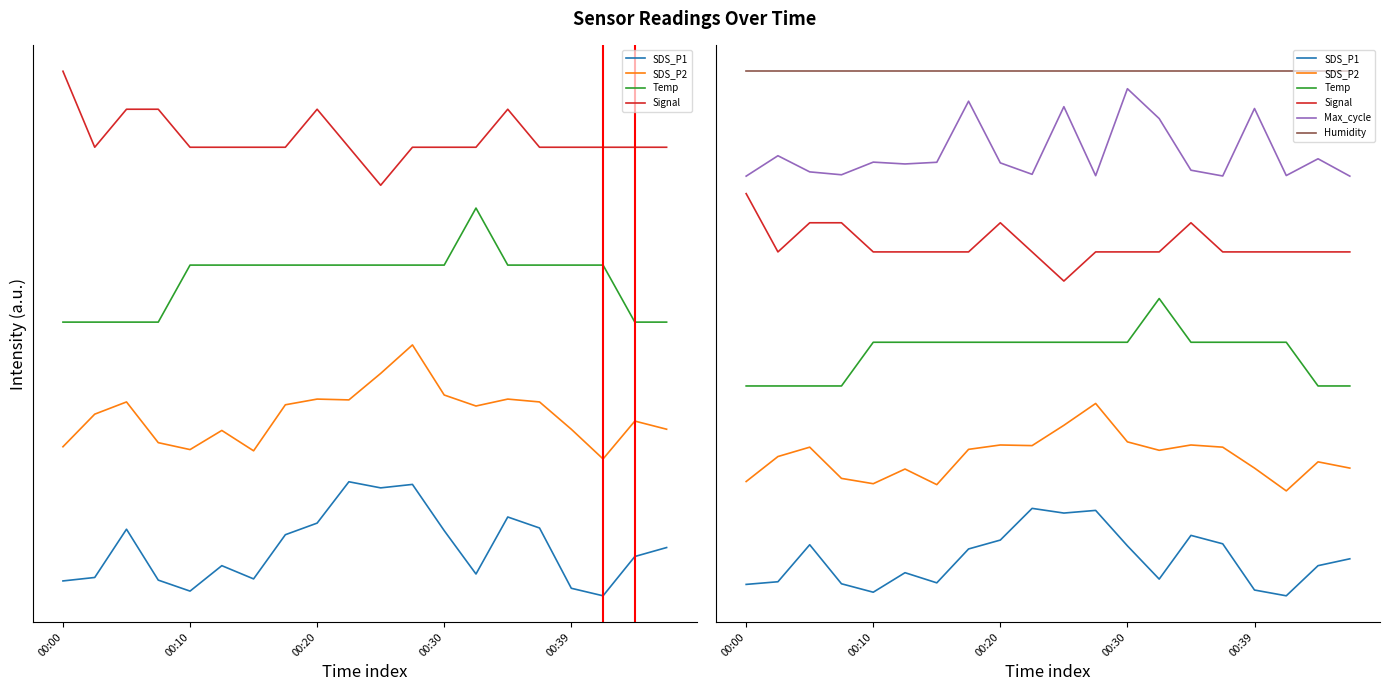

Where is Temp nearest to the value 2?

00:00